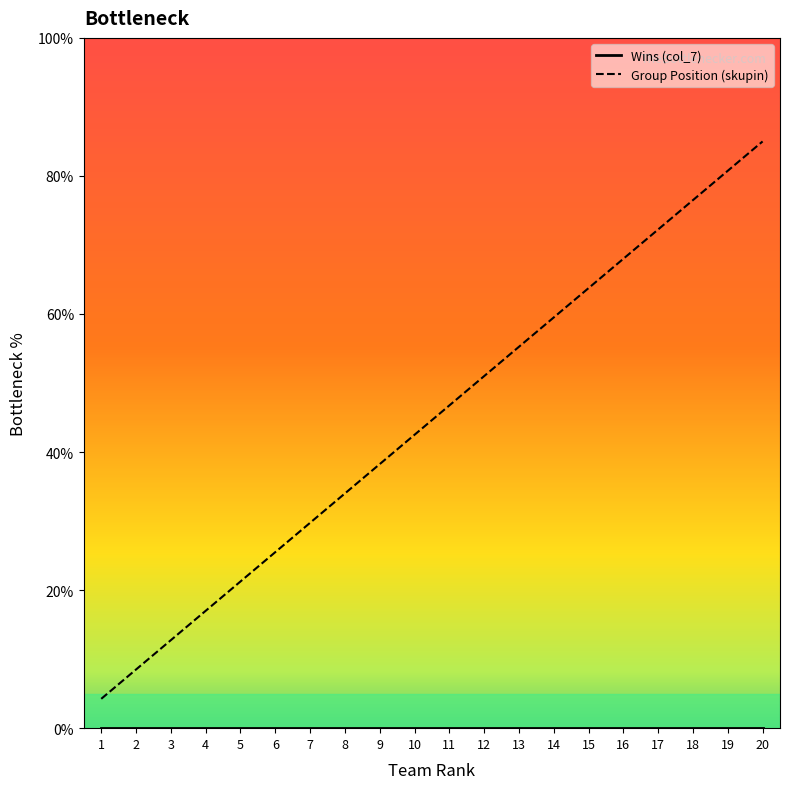

True or false: Group Position (skupin) and Wins (col_7) cross at least once.

False